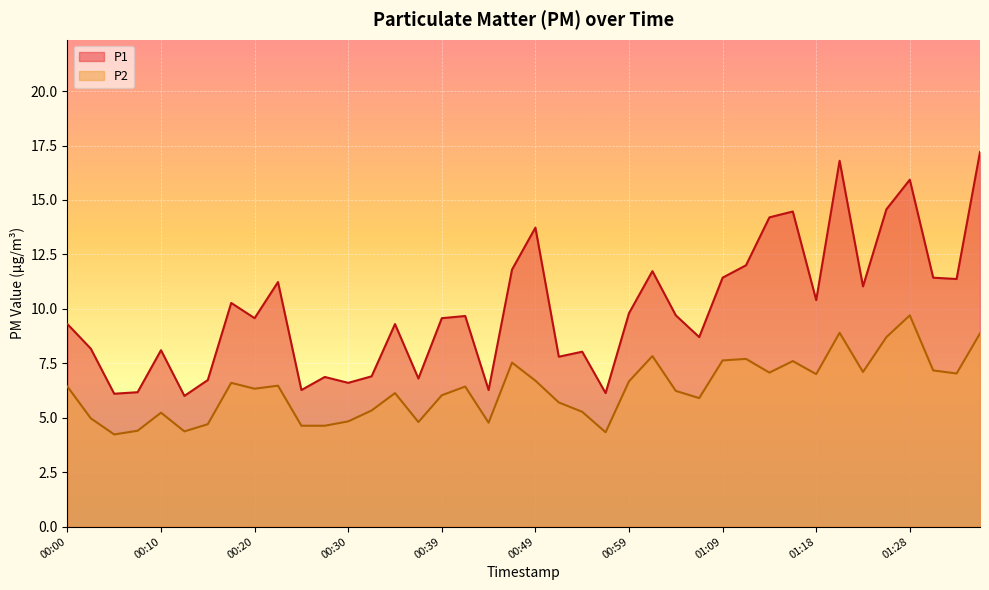

How many lines are shown in the chart?

2